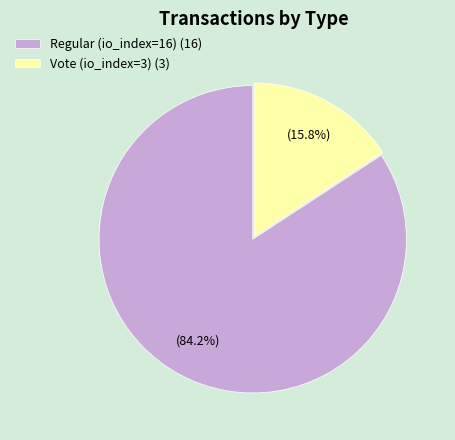

To the nearest percent, what percentage of the pie is Vote (io_index=3)?

16%